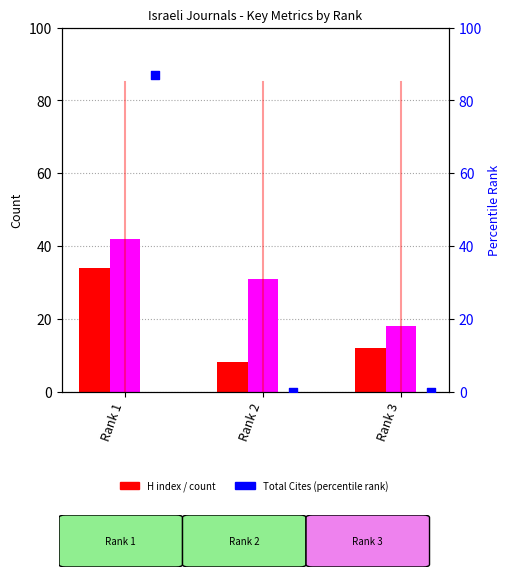

Which series reaches the minimum Y coordinate?

Total Cites (3years)